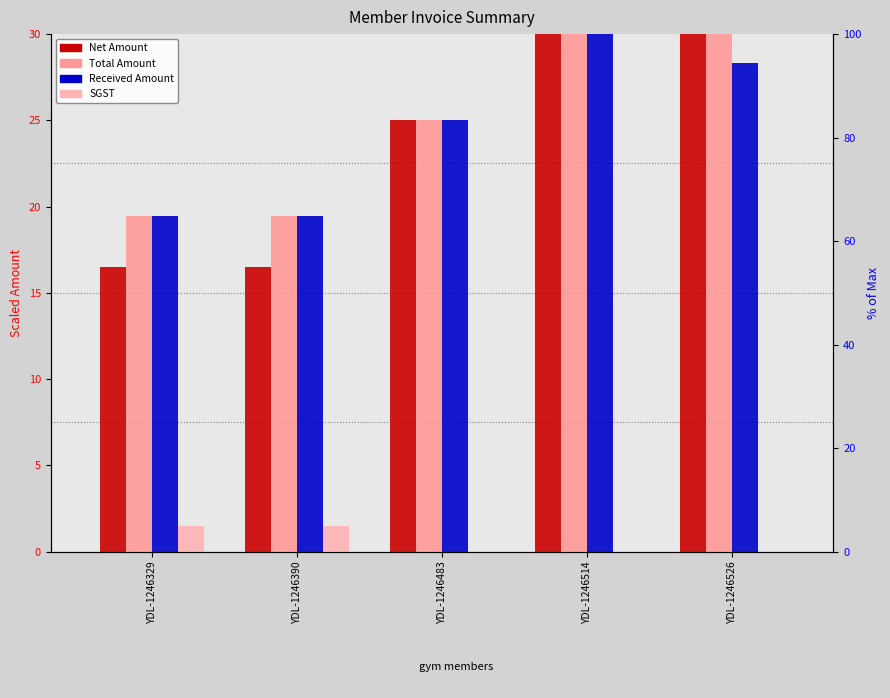

What is the difference between the second highest and second lowest values in the Received Amount series?

8.9